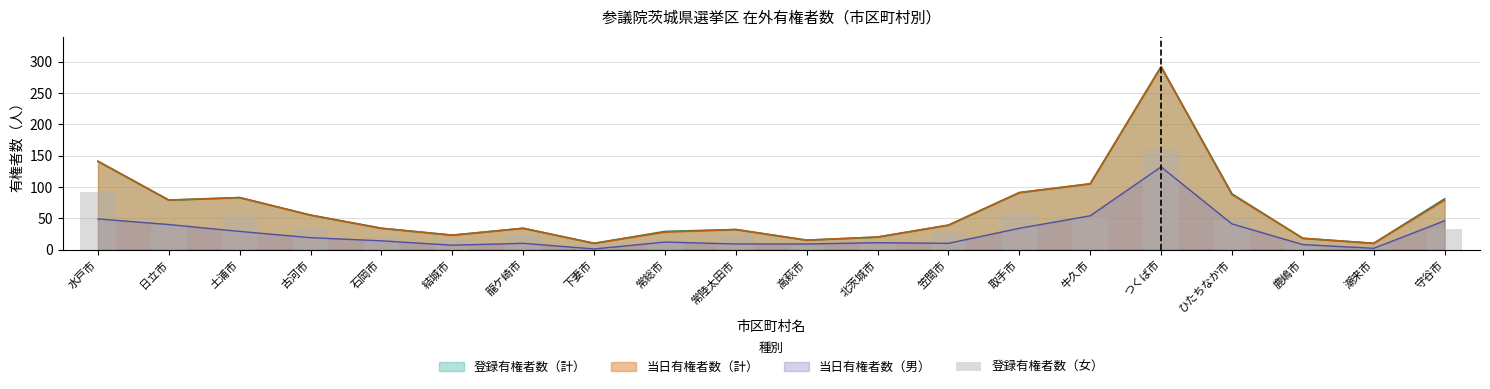

Between 石岡市 and 高萩市, which is larger?

石岡市